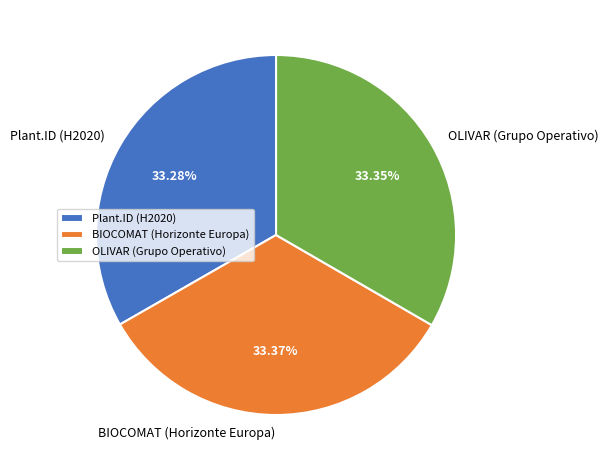

The BIOCOMAT (Horizonte Europa) slice represents 48% of the pie. True or false?

False